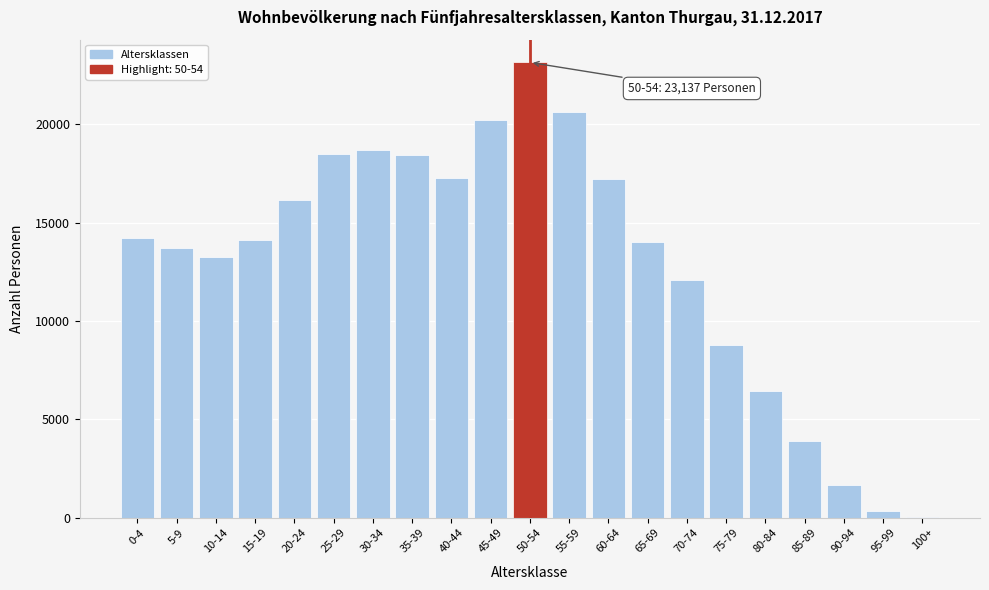

The value at 80-84 is 6430. True or false?

True